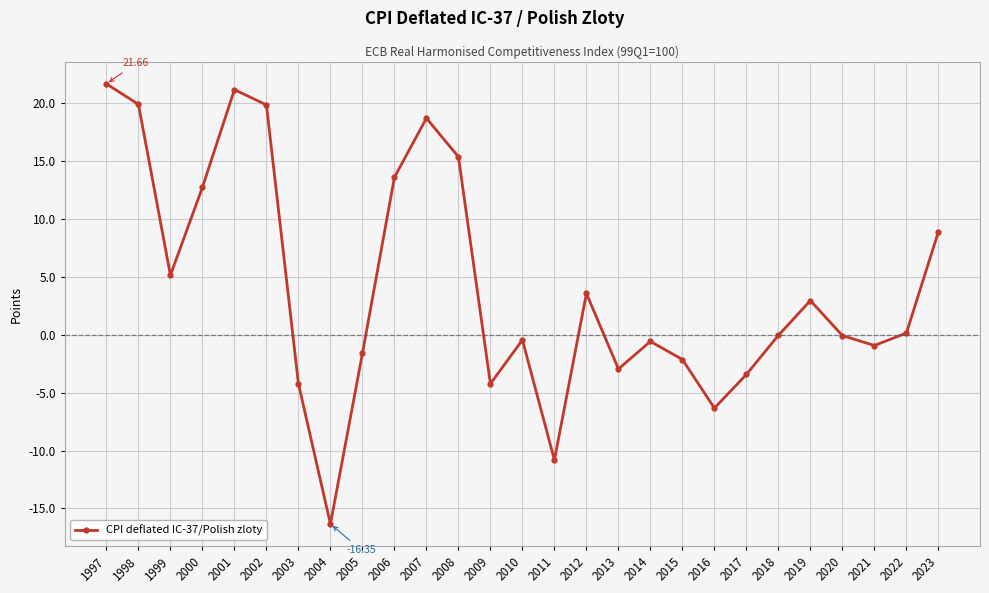

What is the change in value from 1999 to 2007?

+13.6